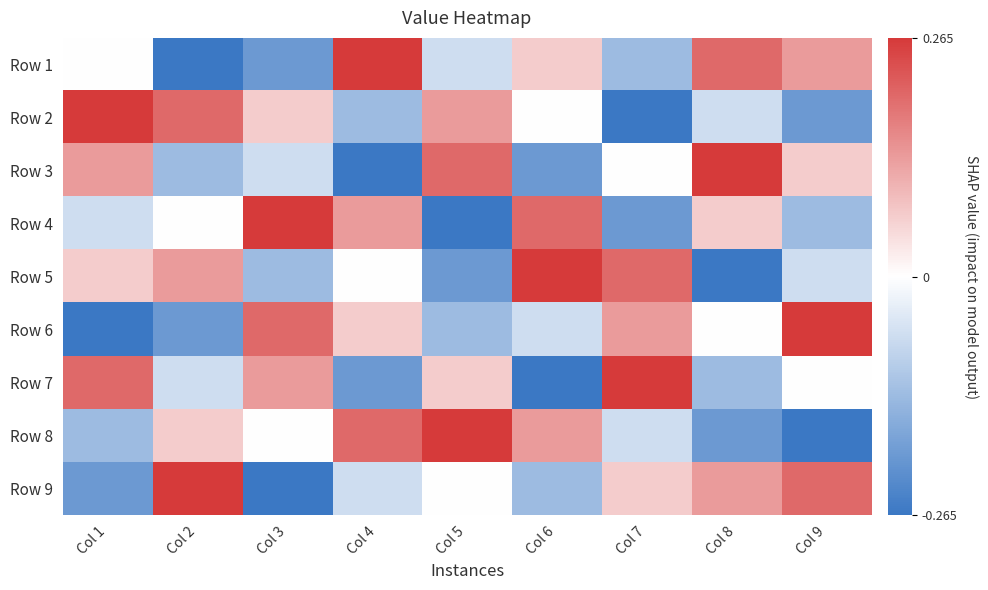

Reading left to right, what are all the values shown in this chart?

Row 1: Col 1=0	Col 2=-4	Col 3=-3	Col 4=4	Col 5=-1	Col 6=1	Col 7=-2	Col 8=3	Col 9=2
Row 2: Col 1=4	Col 2=3	Col 3=1	Col 4=-2	Col 5=2	Col 6=0	Col 7=-4	Col 8=-1	Col 9=-3
Row 3: Col 1=2	Col 2=-2	Col 3=-1	Col 4=-4	Col 5=3	Col 6=-3	Col 7=0	Col 8=4	Col 9=1
Row 4: Col 1=-1	Col 2=0	Col 3=4	Col 4=2	Col 5=-4	Col 6=3	Col 7=-3	Col 8=1	Col 9=-2
Row 5: Col 1=1	Col 2=2	Col 3=-2	Col 4=0	Col 5=-3	Col 6=4	Col 7=3	Col 8=-4	Col 9=-1
Row 6: Col 1=-4	Col 2=-3	Col 3=3	Col 4=1	Col 5=-2	Col 6=-1	Col 7=2	Col 8=0	Col 9=4
Row 7: Col 1=3	Col 2=-1	Col 3=2	Col 4=-3	Col 5=1	Col 6=-4	Col 7=4	Col 8=-2	Col 9=0
Row 8: Col 1=-2	Col 2=1	Col 3=0	Col 4=3	Col 5=4	Col 6=2	Col 7=-1	Col 8=-3	Col 9=-4
Row 9: Col 1=-3	Col 2=4	Col 3=-4	Col 4=-1	Col 5=0	Col 6=-2	Col 7=1	Col 8=2	Col 9=3